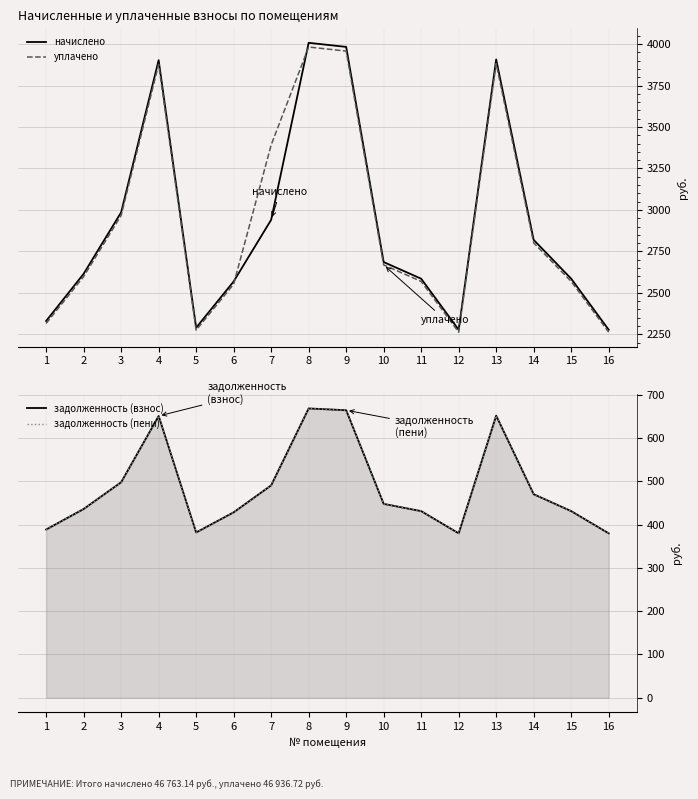

How many values in the задолженность (пени) series are below 447?

8